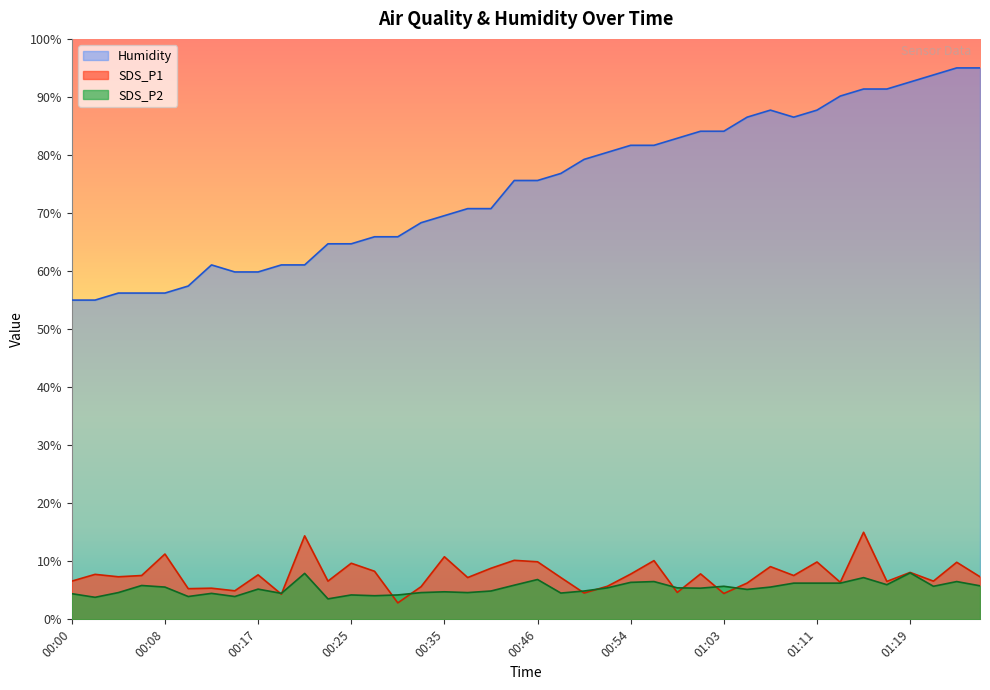

What is the difference between the maximum and minimum values in the Humidity series?

40.0